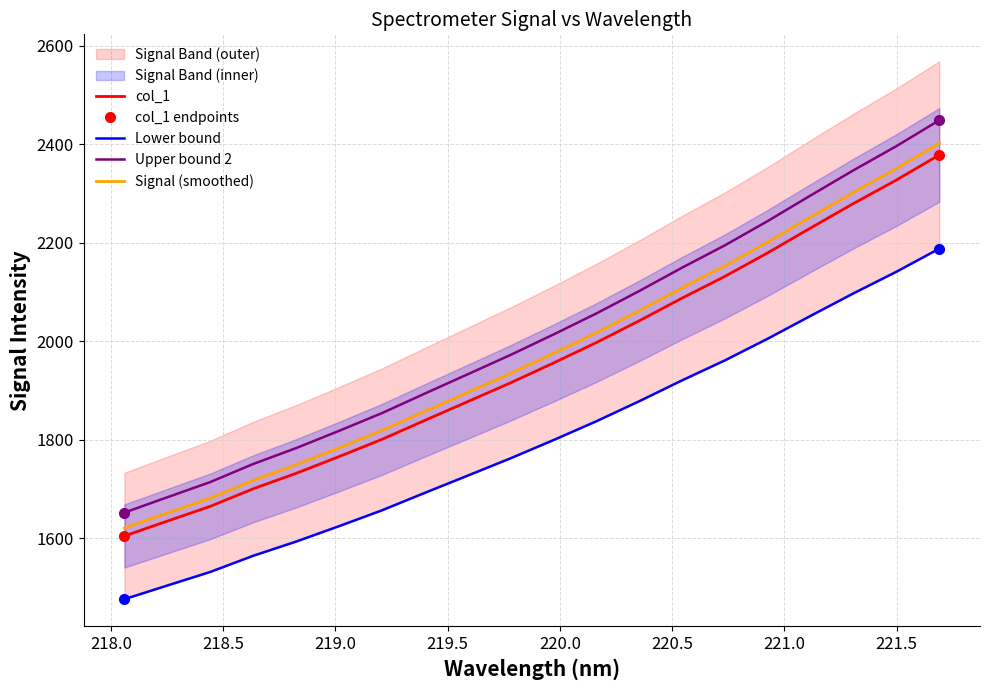

True or false: x and y cross at least once.

False